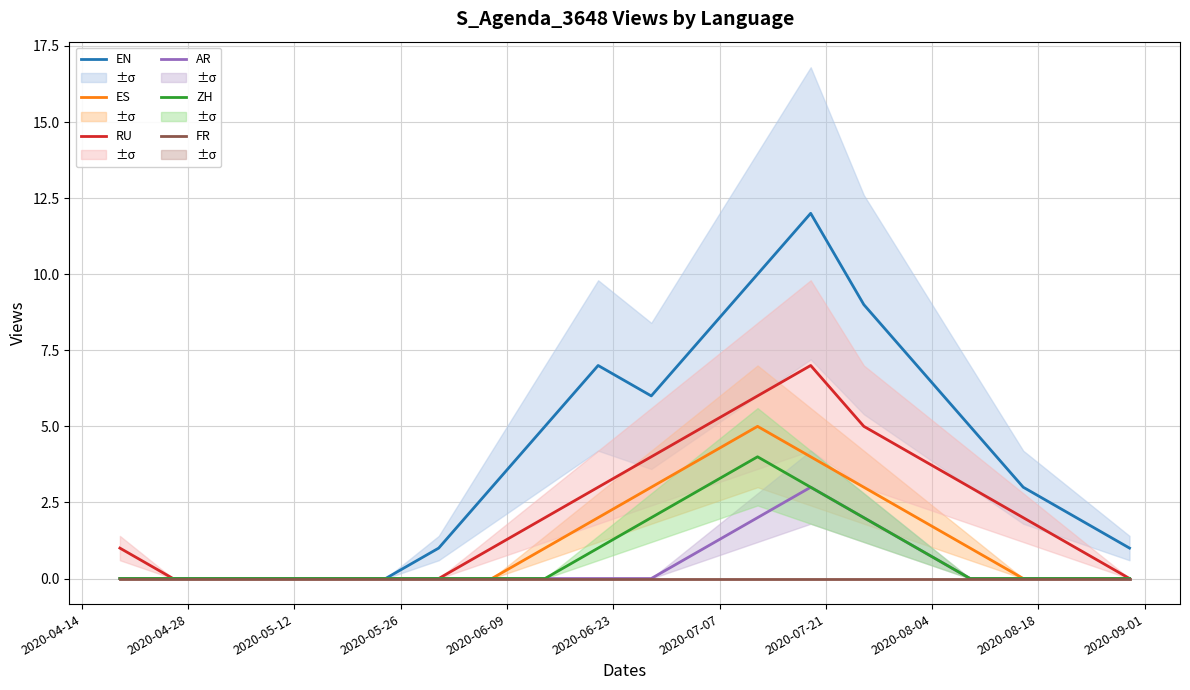

What is the average value of the EN series?

4